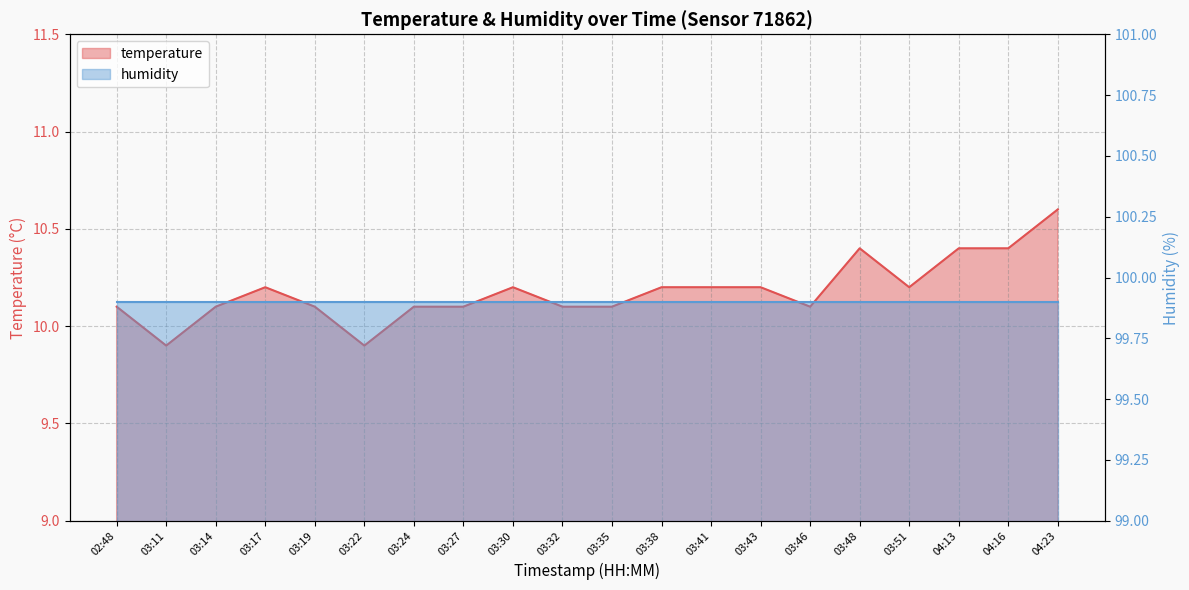

At which category does the data reach its first local valley?

03:11